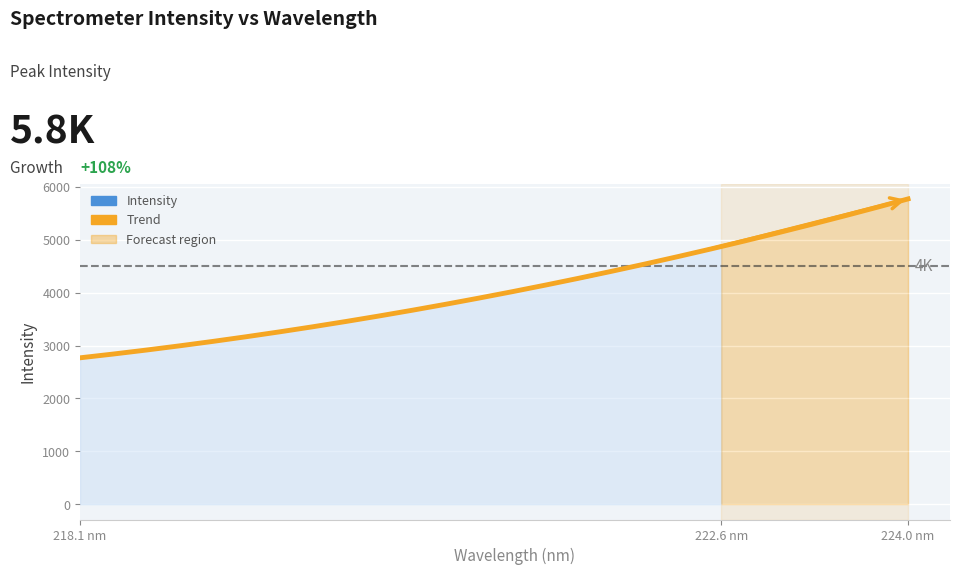

True or false: the data shows 4465.7 at 218.442.

False